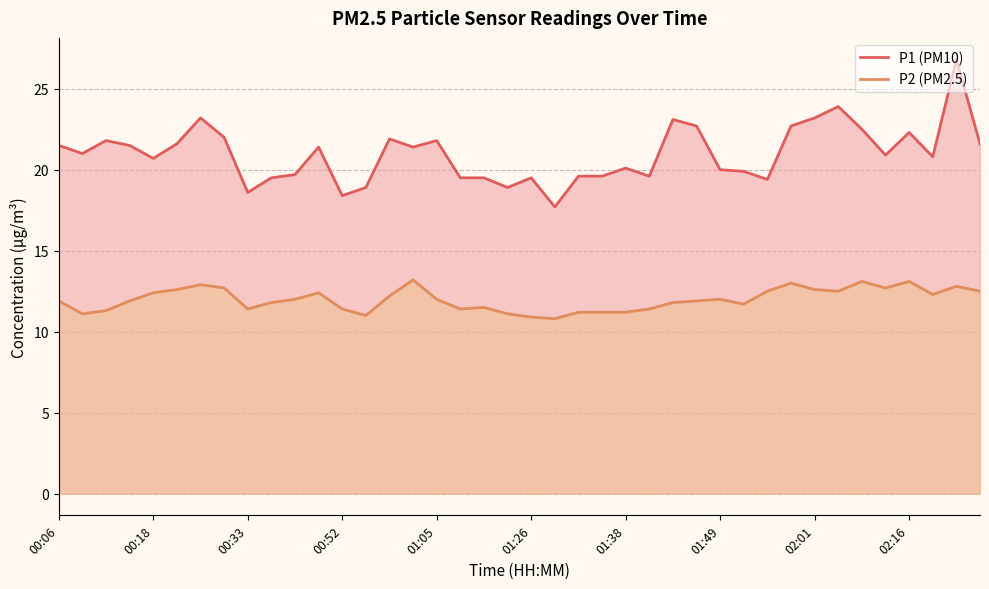

What position from the right is 29?

11